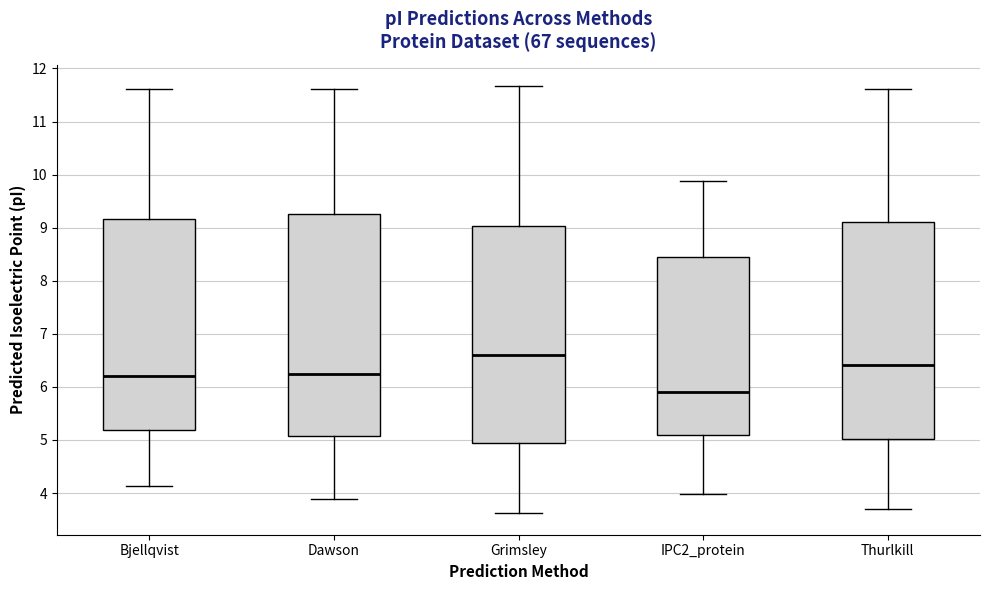

Which box has the highest median line?

Grimsley